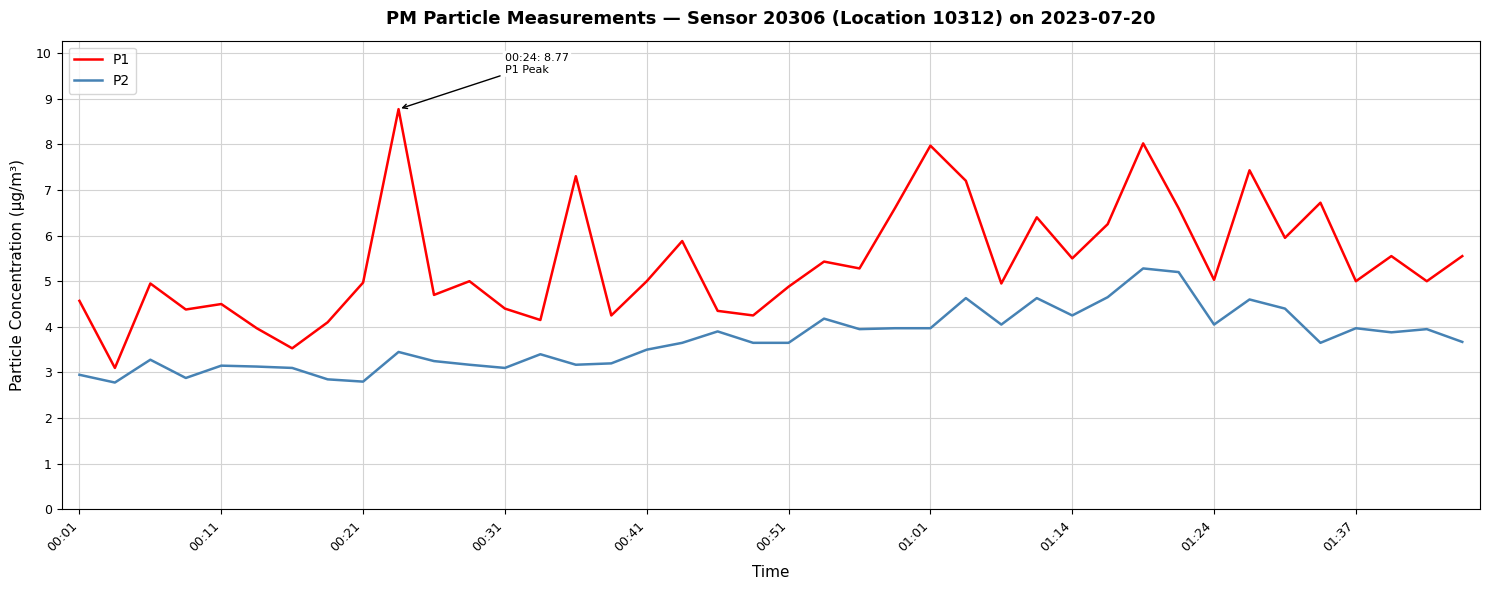

Count the number of categories in the chart.

40